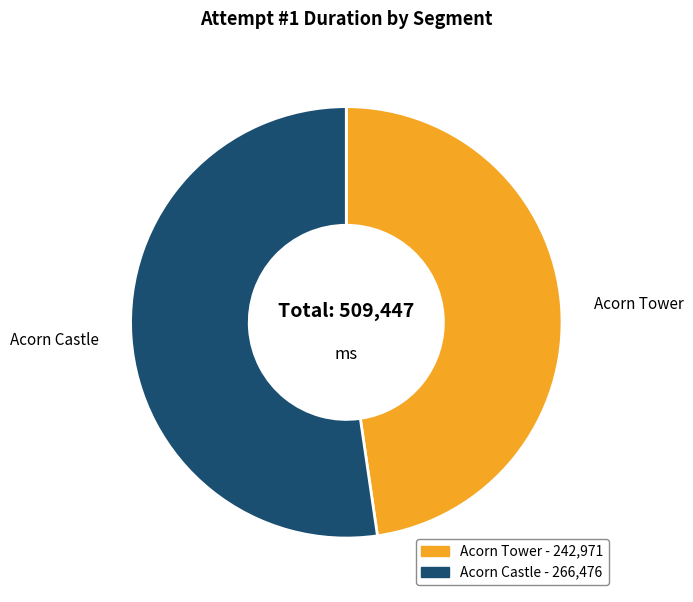

Is there any slice that represents more than half of the pie?

Yes